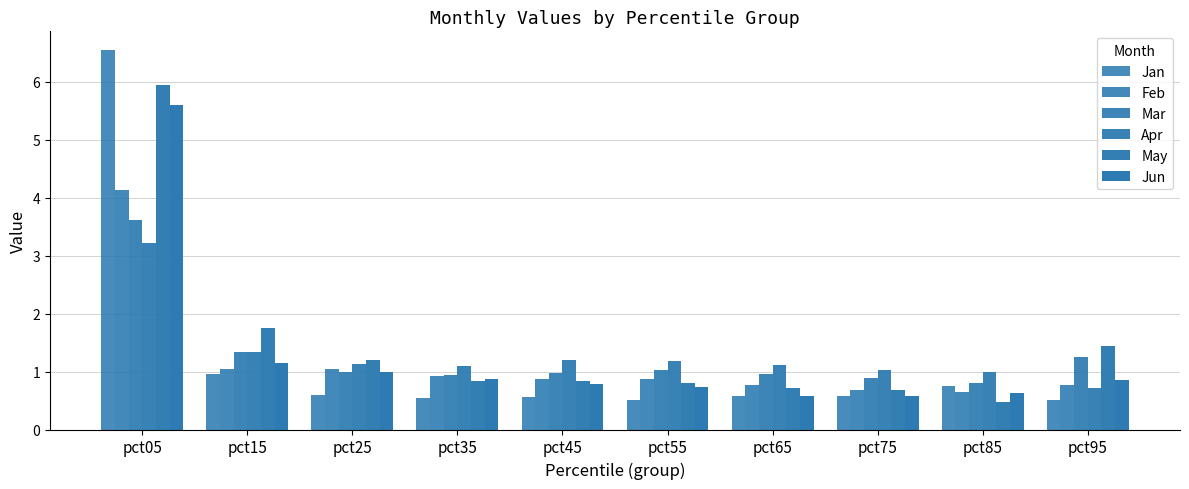

What is the difference between the maximum and second lowest values in the Apr series?

2.2